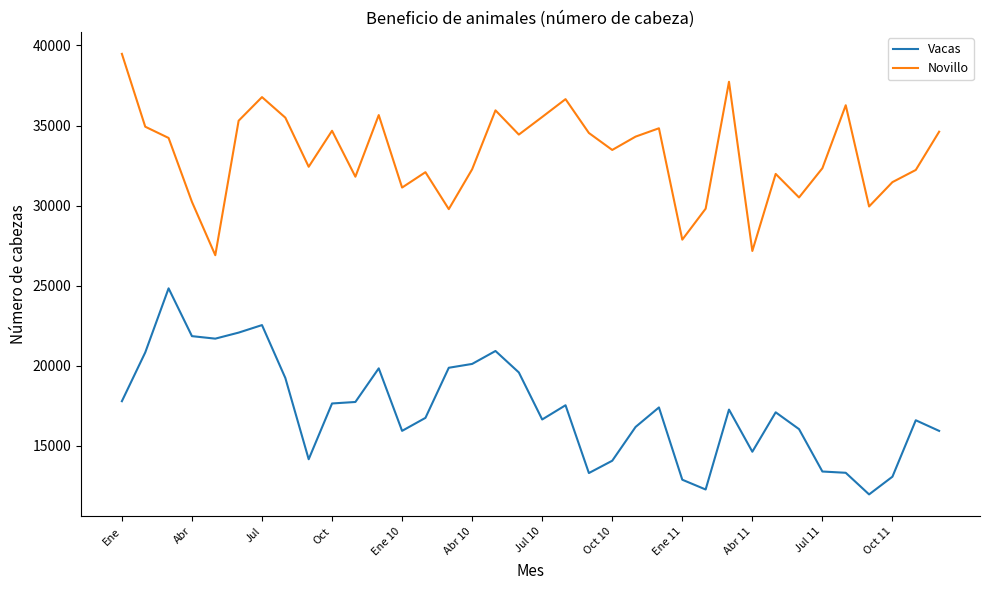

True or false: Vacas and Novillo intersect in this chart.

False